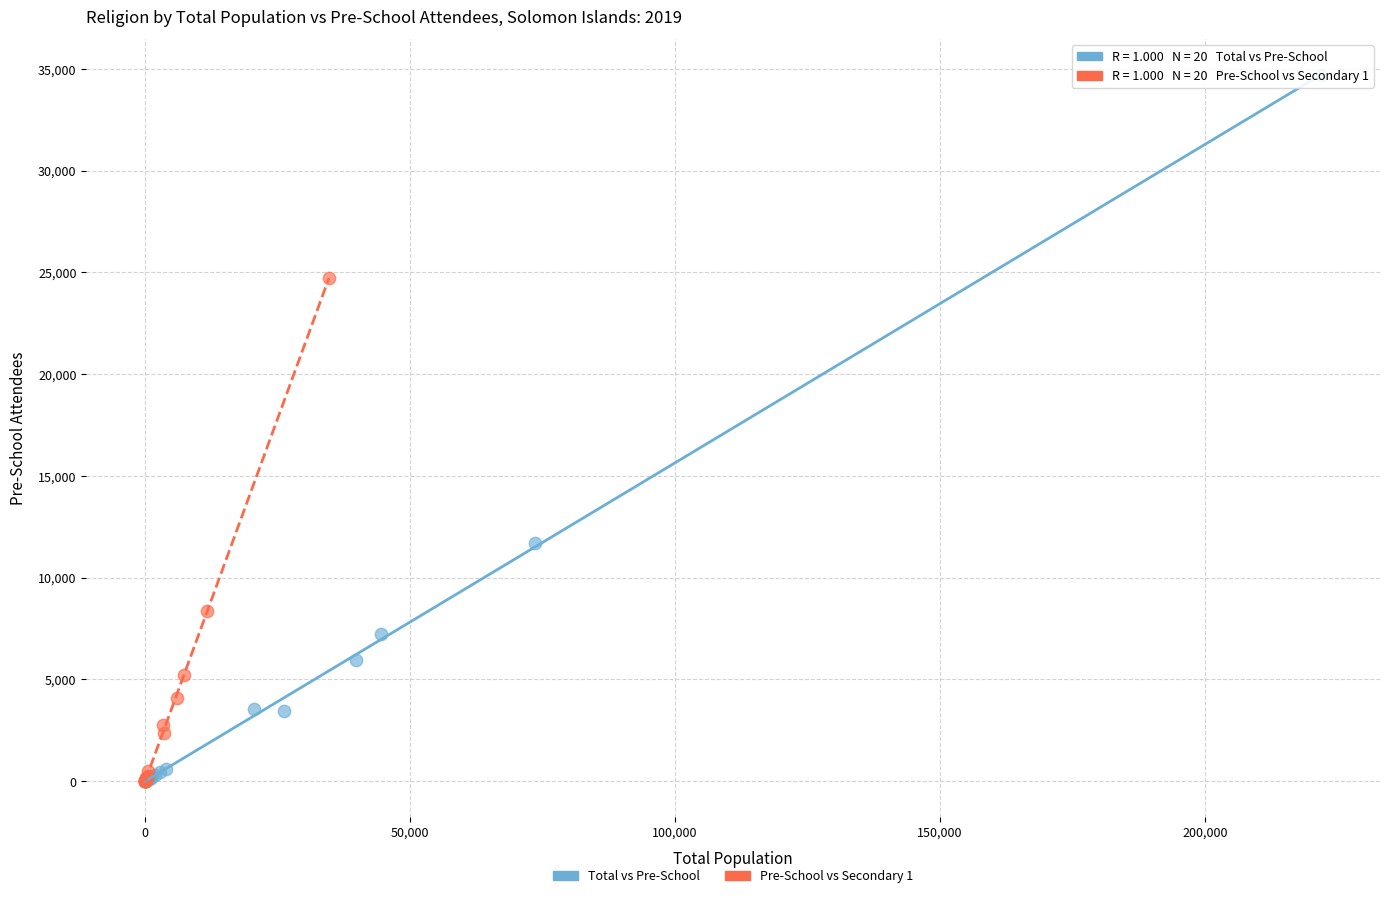

Which series has the widest spread of Y values?

Total vs Pre-School